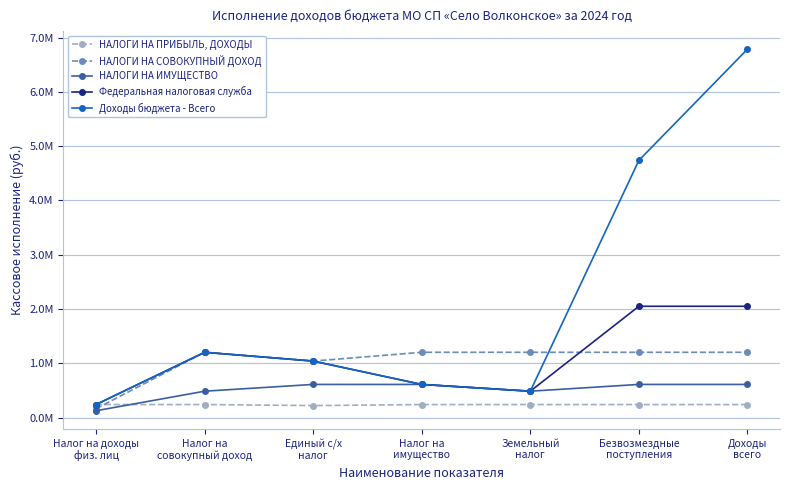

Does the chart have visible grid lines?

Yes